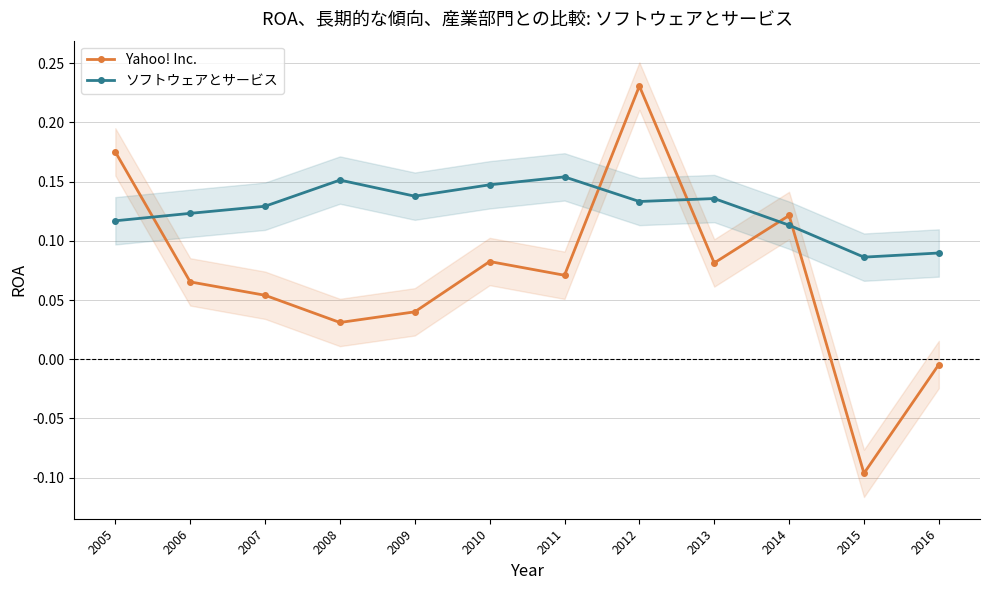

Does the chart have visible grid lines?

Yes